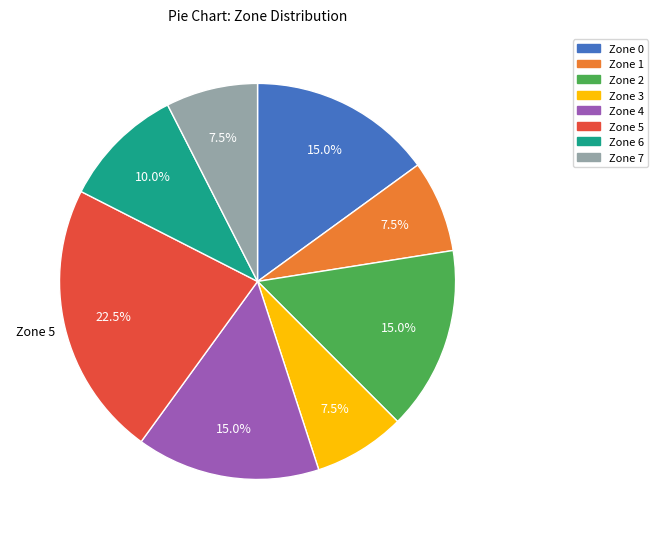

To the nearest percent, what is the average slice percentage?

12%